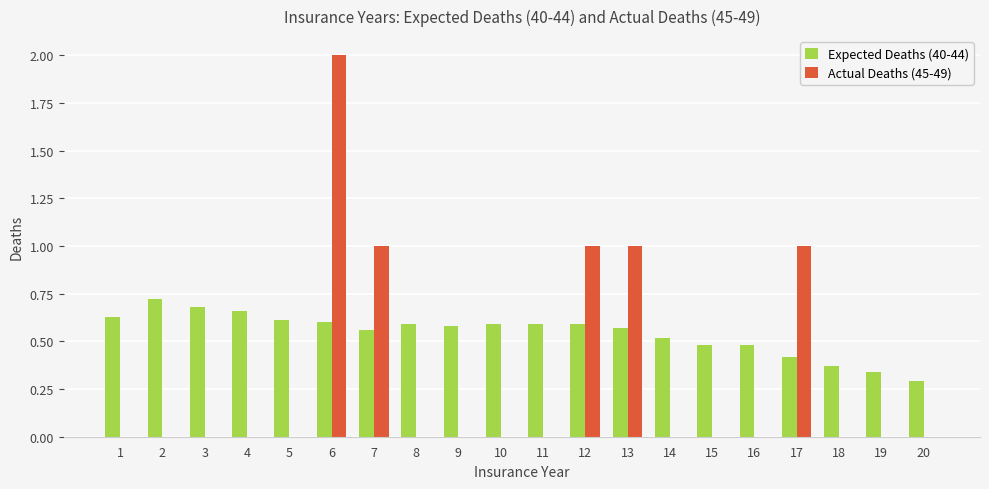

What is the average value of the Expected Deaths (40-44) series?

0.5